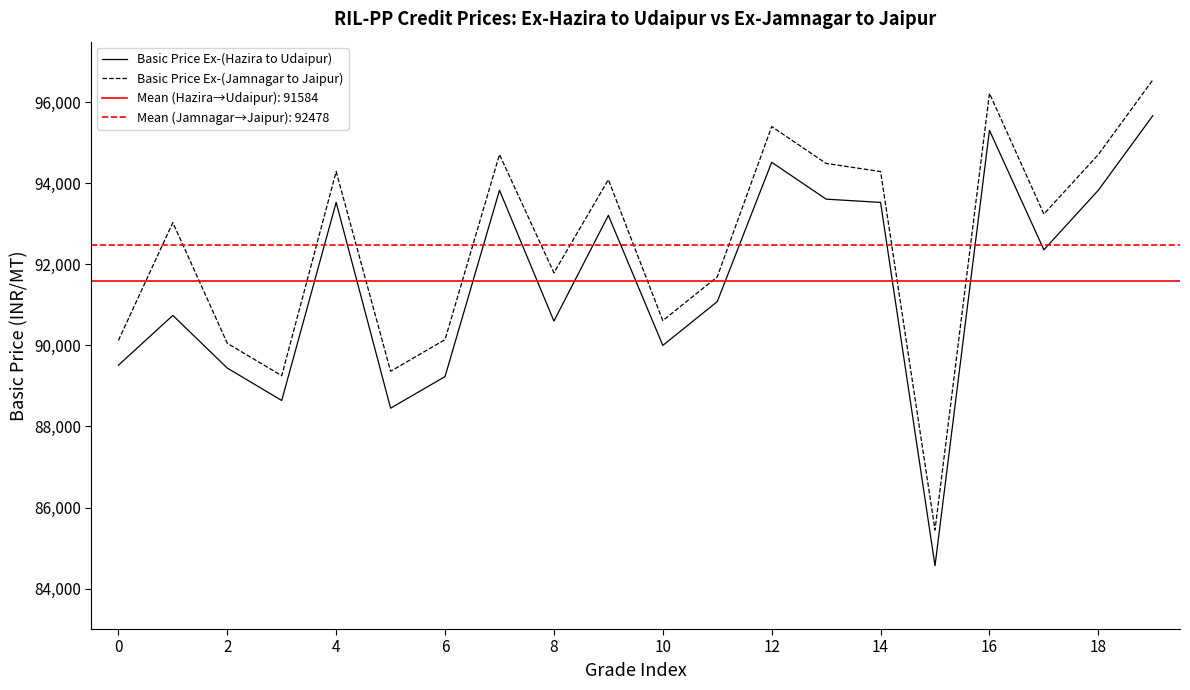

Read the Basic Price Ex-(Hazira to Udaipur) value at 18, to the nearest 10.

93830